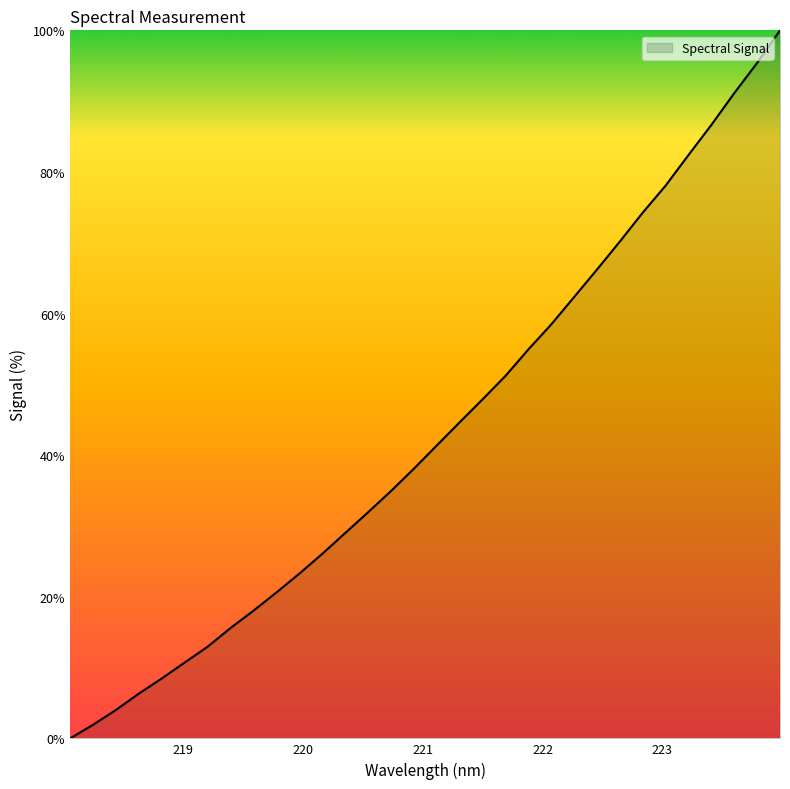

What is the maximum value shown in the chart?

100.0